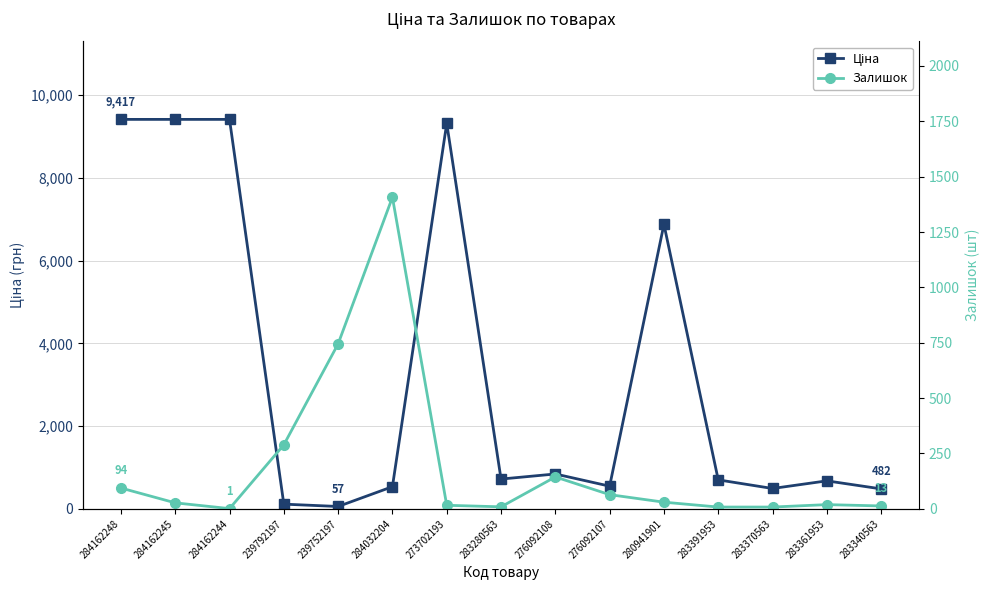

Is it true that Ціна equals 159.7 at 239792197?

False